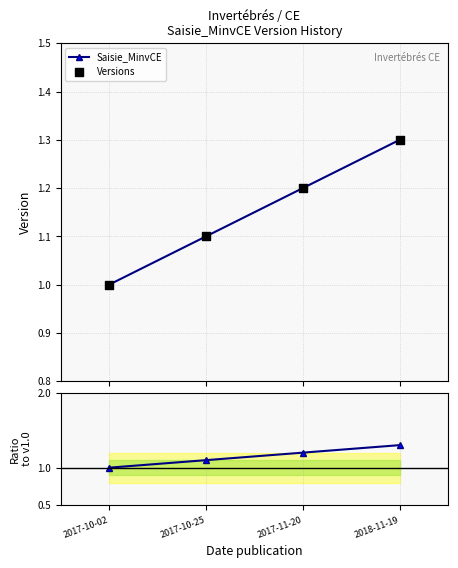

Is the value of Versions at 2018-11-19 greater than the value of Ratio to v1.0 at 2018-11-19?

No